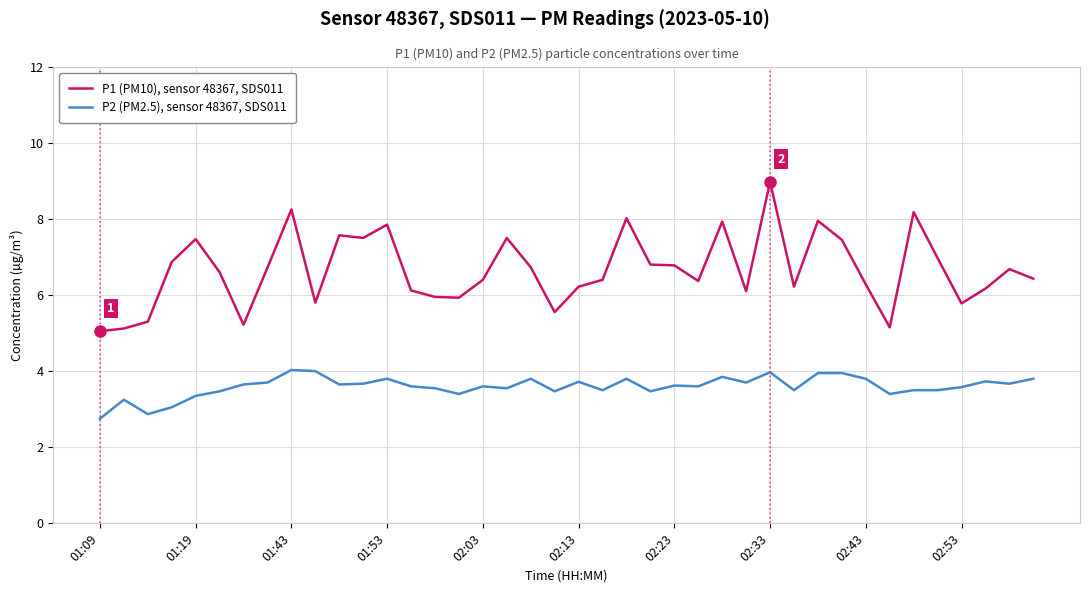

Which series has the widest spread of values?

P1 (PM10), sensor 48367, SDS011